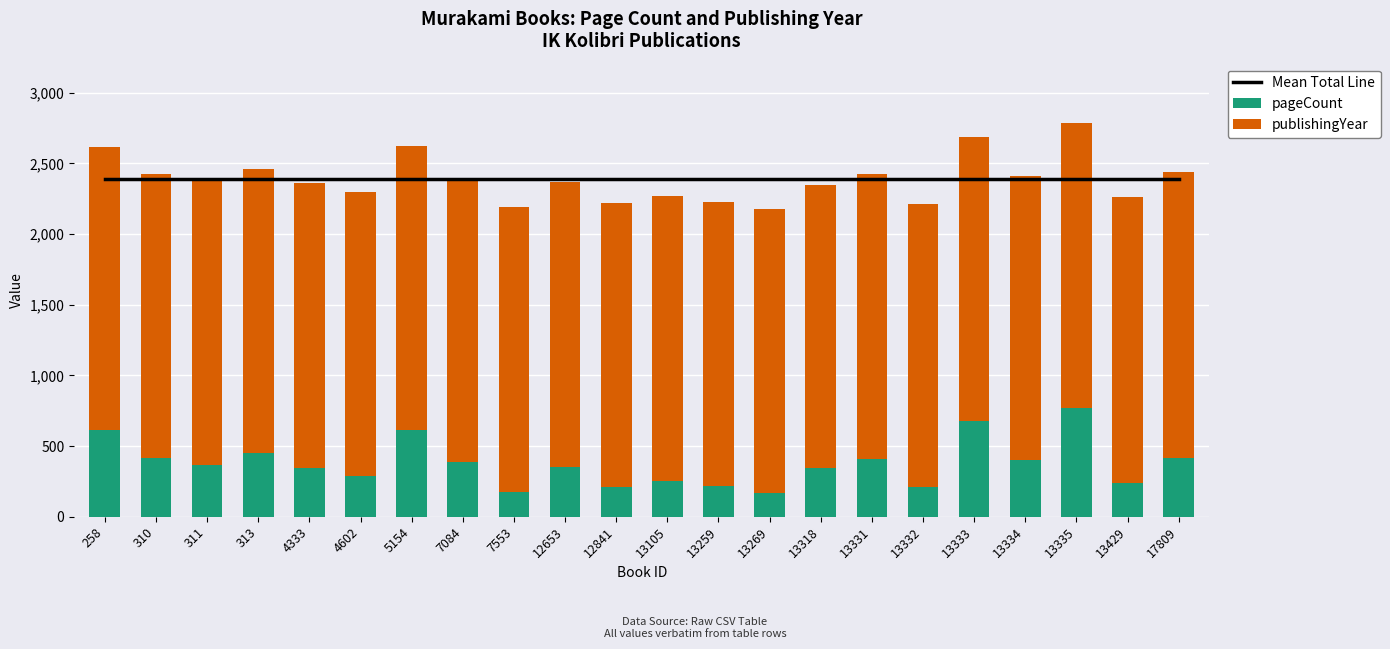

Is it true that Mean Total Line equals 2390.4 at 310?

True